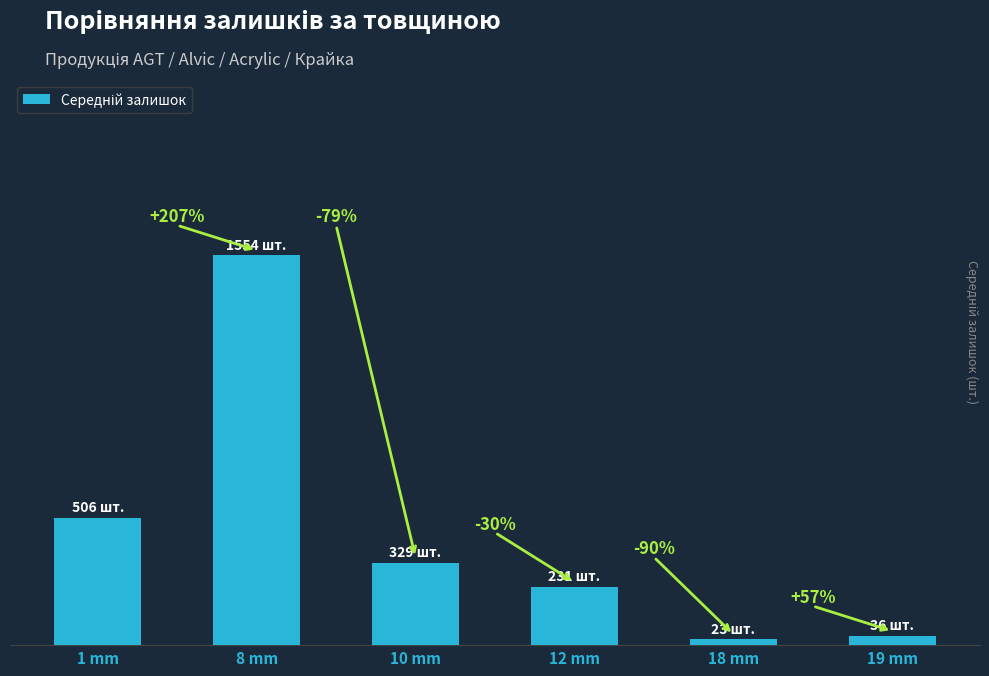

The value at 1 mm is 506. True or false?

True